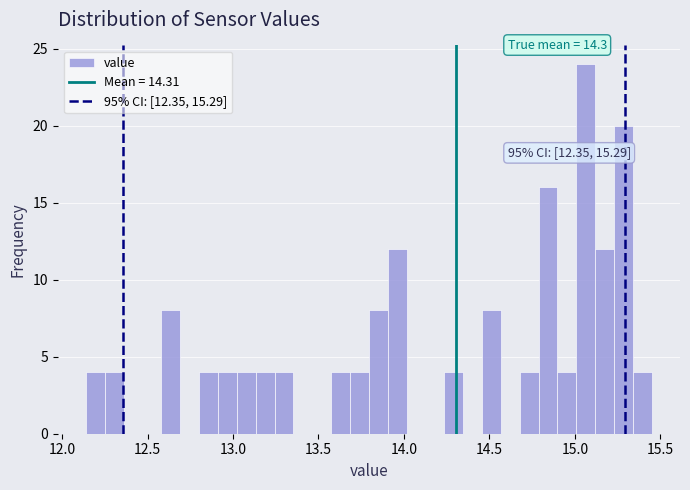

Around what value on the x-axis is the tallest bar? Give the approximate position of its centre, as read against the axis.

15.05